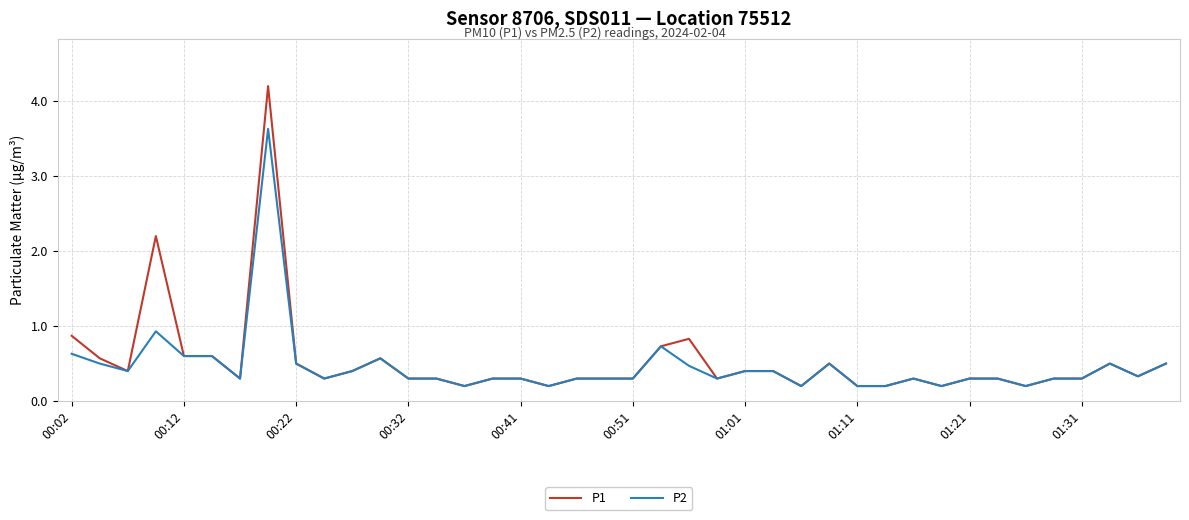

Which series has the largest range (max minus min)?

P1